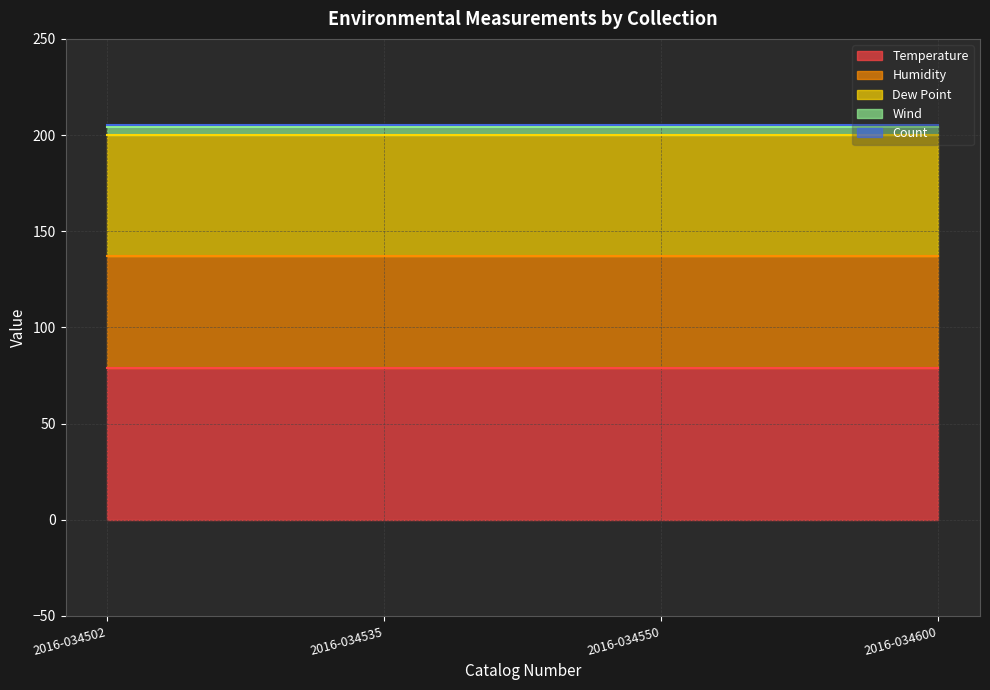

Between 2016-034550 and 2016-034502, which is larger?

2016-034550